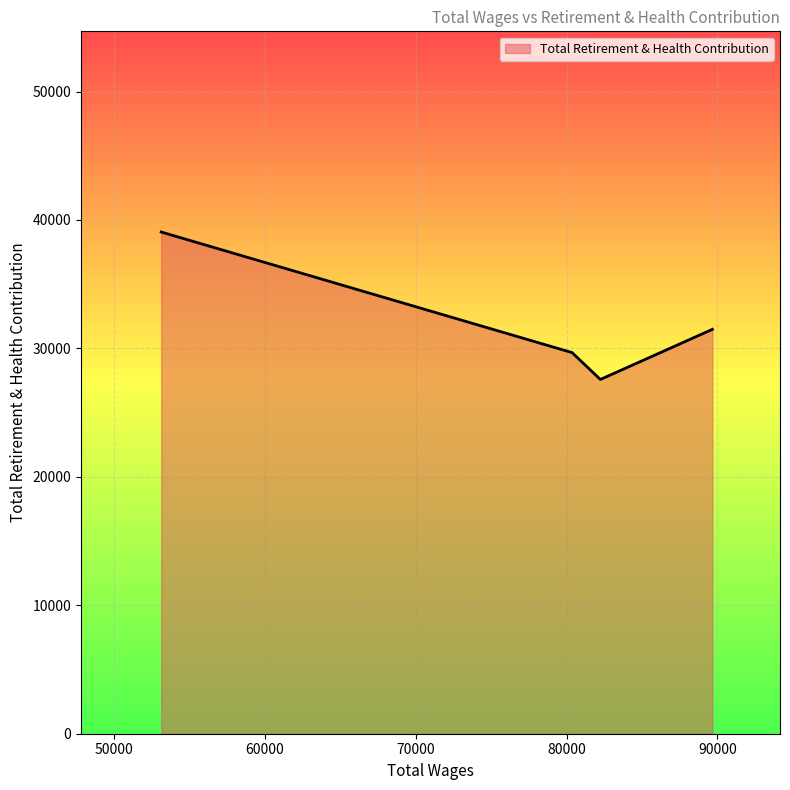

What is the sum of all values?

127801